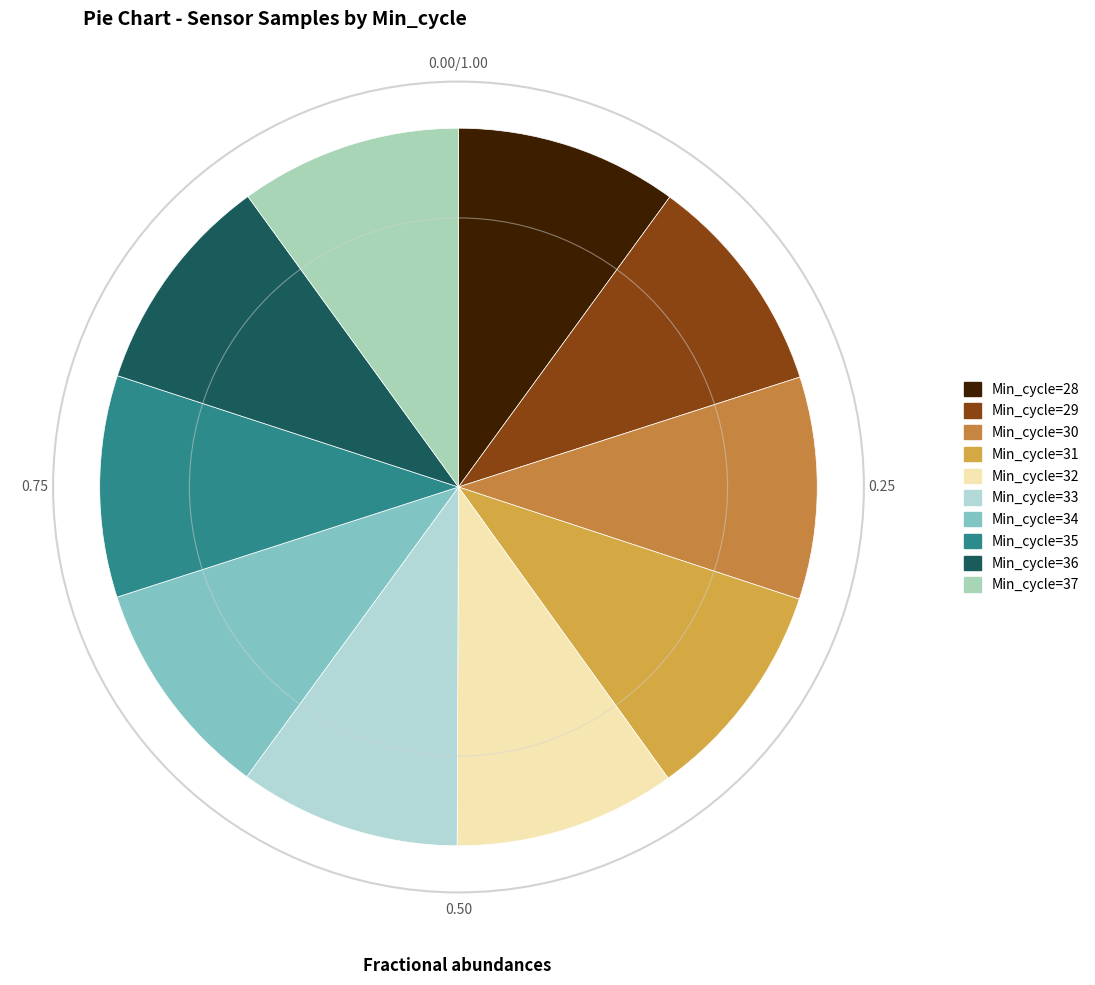

Which slice is the largest?

28